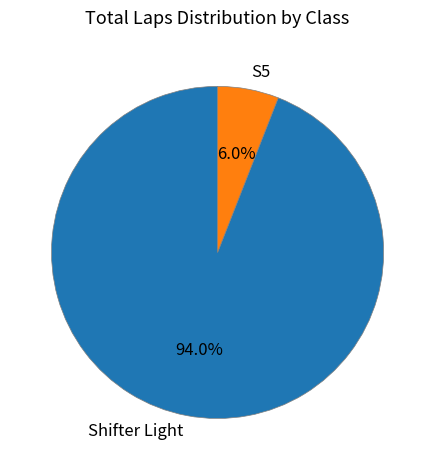

To the nearest percent, what is the average slice percentage?

50%